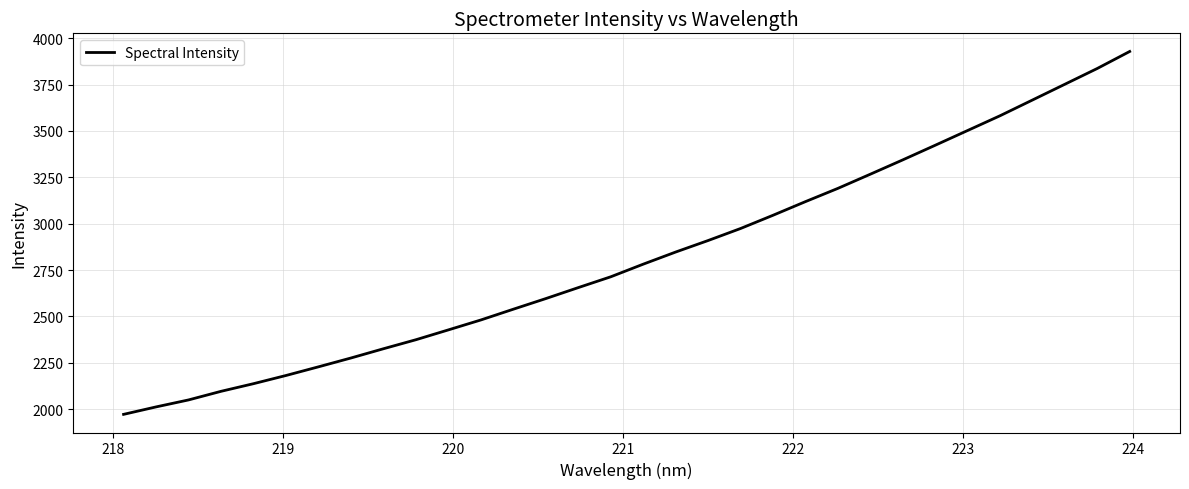

What is the difference between the maximum and minimum values?

1956.6